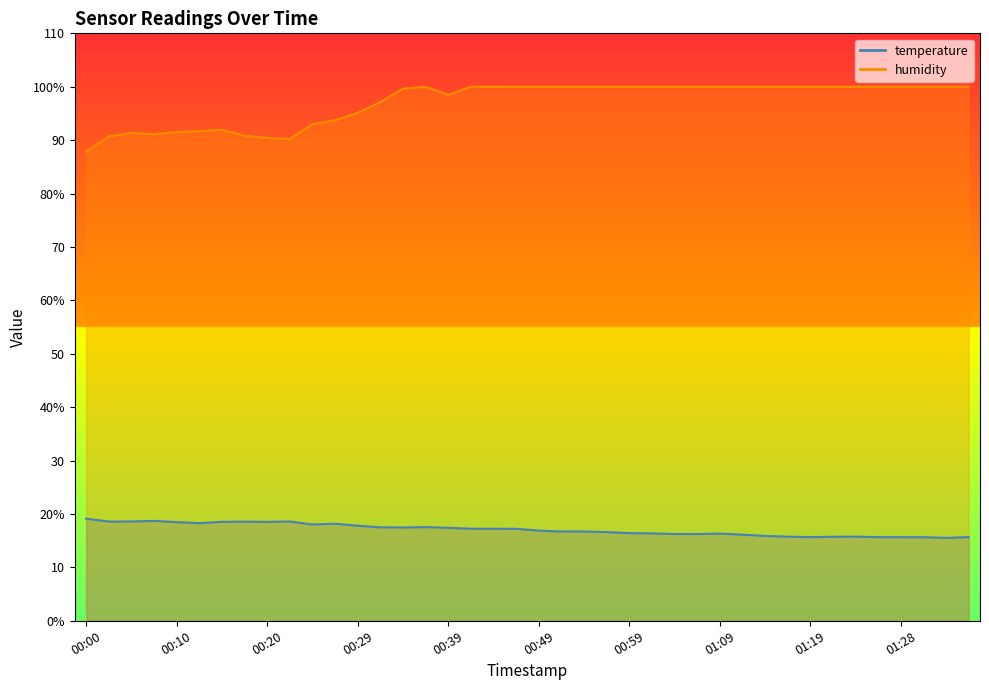

Reading left to right, transcribe all the data shown in this chart.

temperature: 19.1	18.6	18.6	18.7	18.5	18.3	18.5	18.6	18.5	18.6	18.0	18.2	17.8	17.5	17.5	17.5	17.4	17.2	17.2	17.2	16.9	16.7	16.7	16.6	16.4	16.4	16.2	16.2	16.3	16.1	15.9	15.8	15.7	15.7	15.8	15.7	15.7	15.7	15.5	15.7
humidity: 87.8	90.7	91.3	91.1	91.5	91.7	91.9	90.8	90.4	90.2	93.0	93.7	95.1	97.1	99.6	100.0	98.5	100.0	100.0	100.0	100.0	100.0	100.0	100.0	100.0	100.0	100.0	100.0	100.0	100.0	100.0	100.0	100.0	100.0	100.0	100.0	100.0	100.0	100.0	100.0